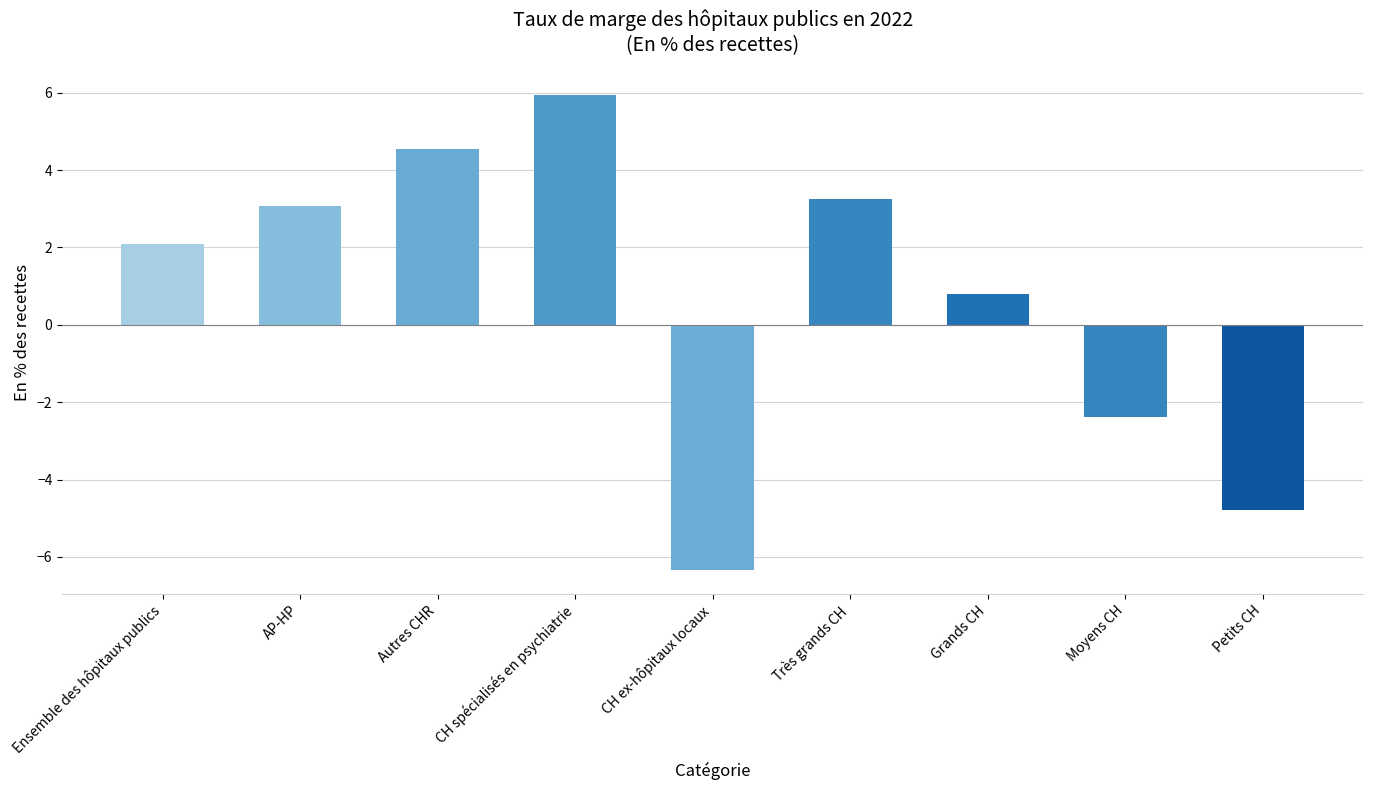

What is the minimum value shown in the chart?

-6.3